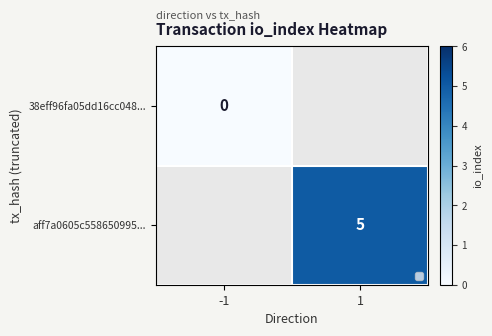

Is the value of 38eff96fa05dd16cc048... at 1 greater than the value of aff7a0605c558650995... at 1?

No